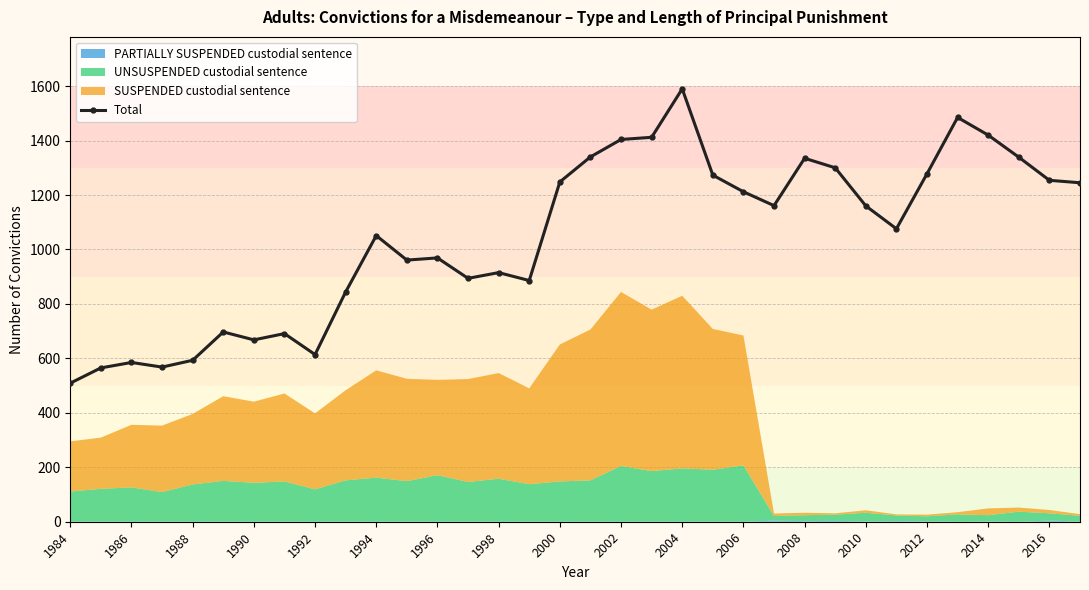

True or false: Total has more than 2 points higher than both neighbors.

True